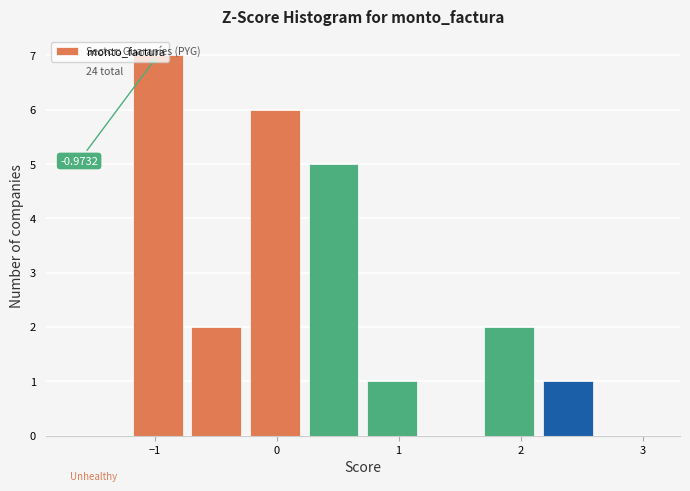

Over which range of the x-axis is the bar tallest?

-1.2 to -0.7